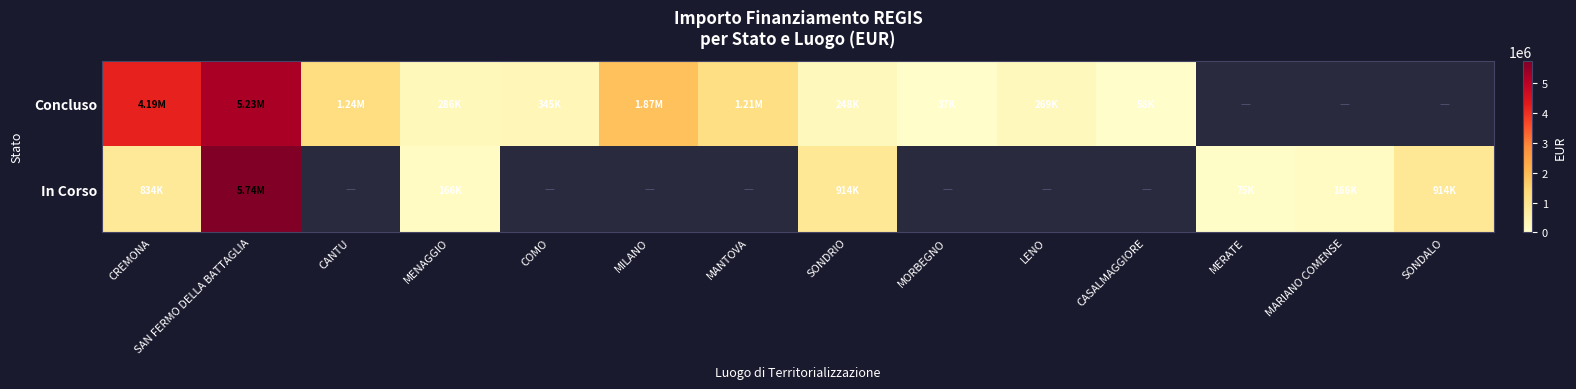

True or false: Concluso has a value of 375565.5 at SONDRIO.

False